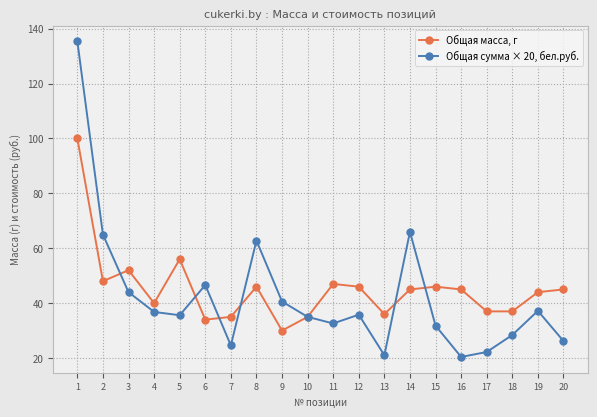

List the series in order of their overall mean, lowest first.

Общая сумма × 20, бел.руб., Общая масса, г